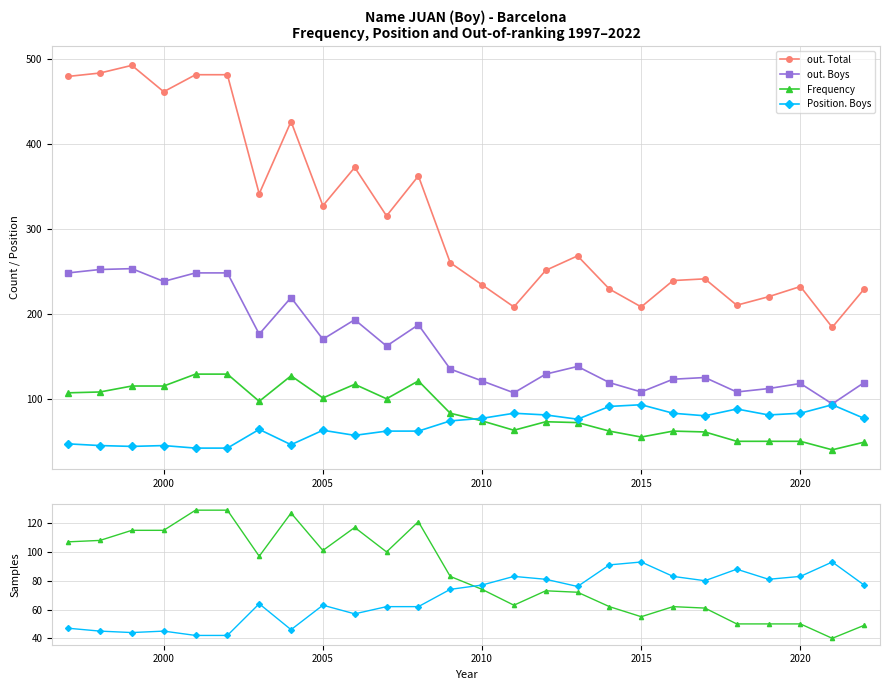

What is the lowest value of the out. Boys series?

94